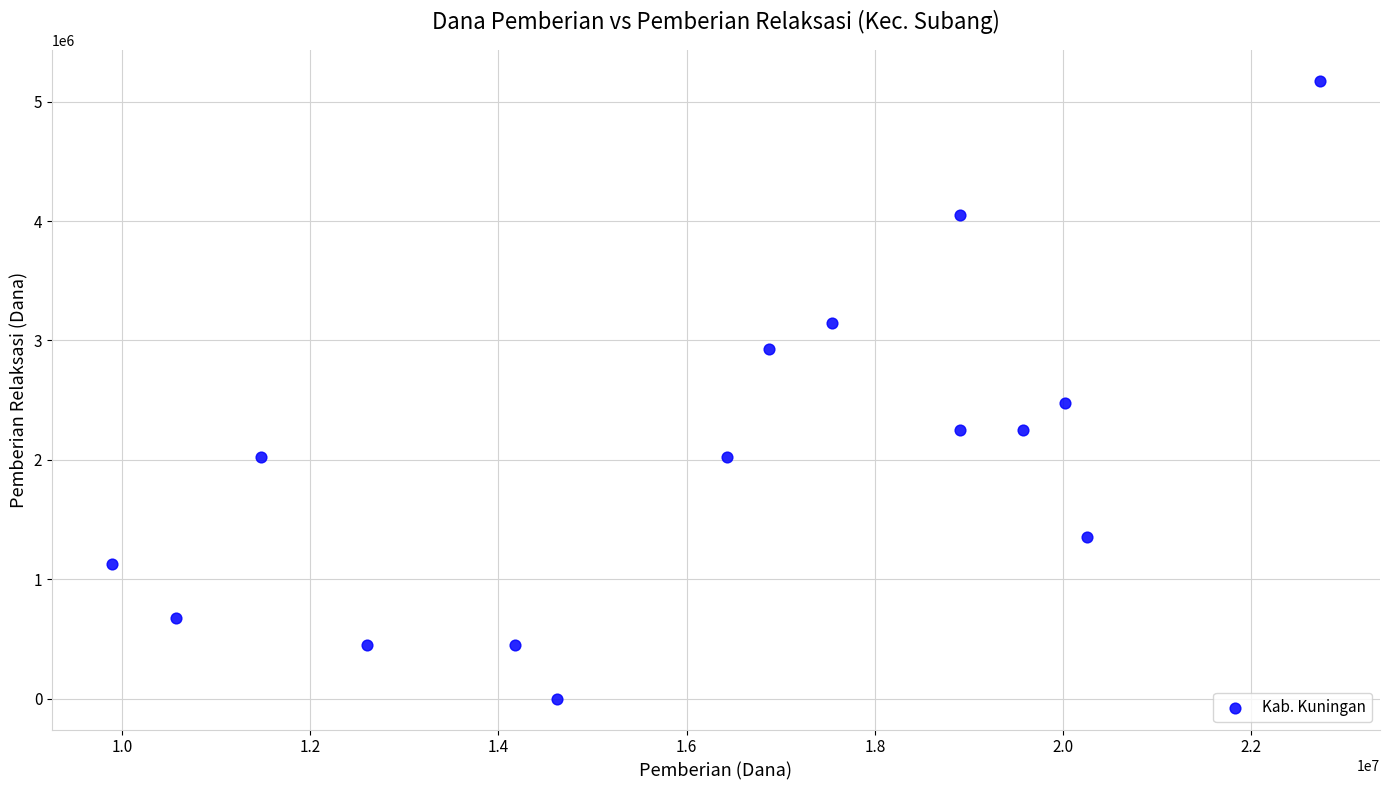

What Y value in the scatter plot is closest to 2587500?

2475000